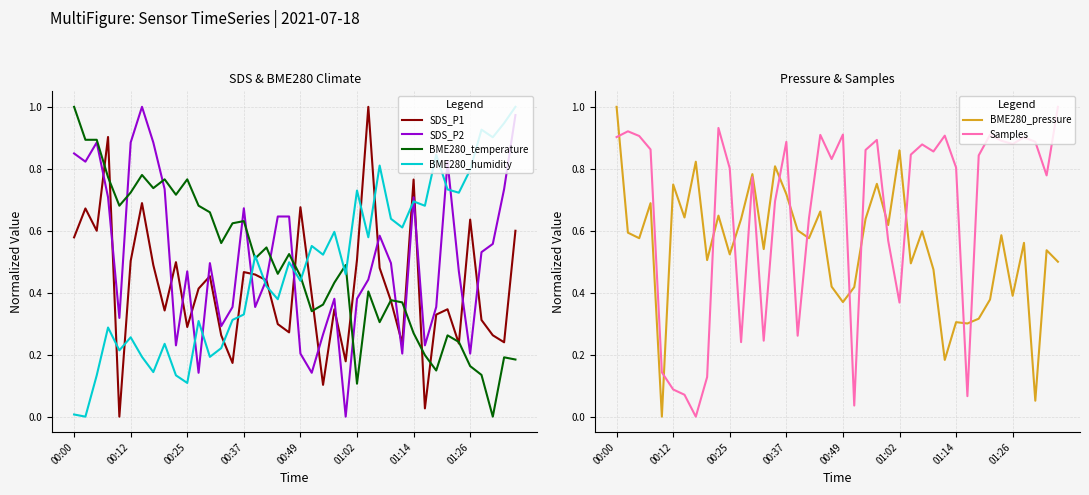

How many series are shown in this chart?

6